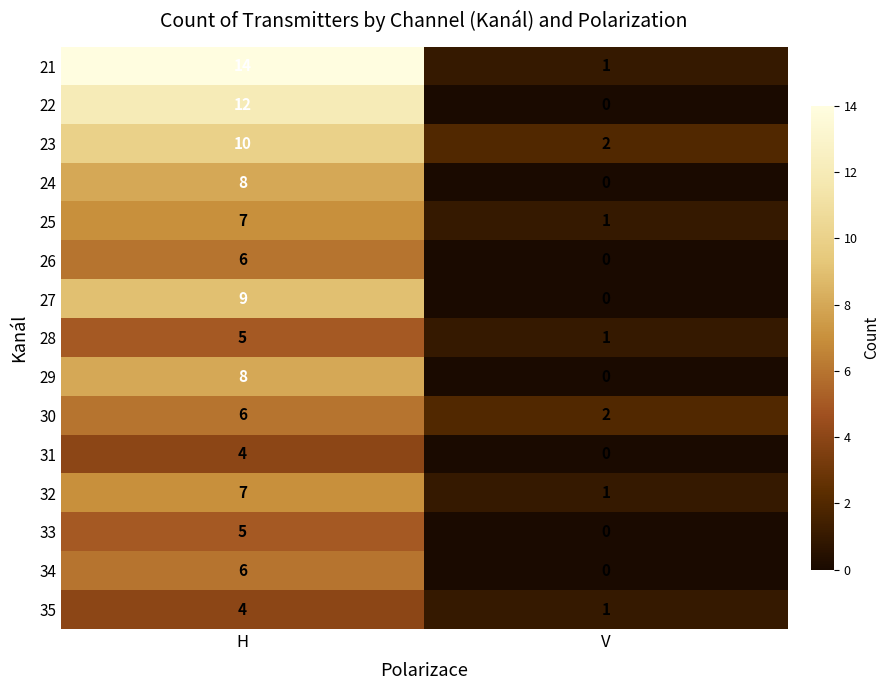

Rank the categories by 32 value from lowest to highest.

V, H